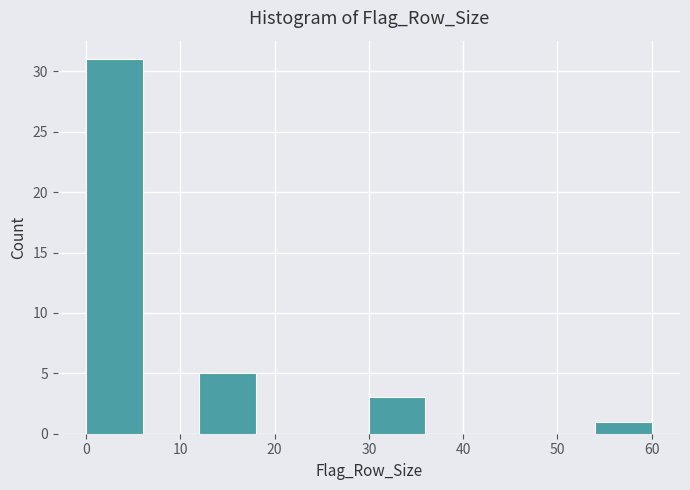

What is the height of the bar covering 0 to 6 on the x-axis? The values are not printed on the chart, so give them approximately, as read against the axis.

31